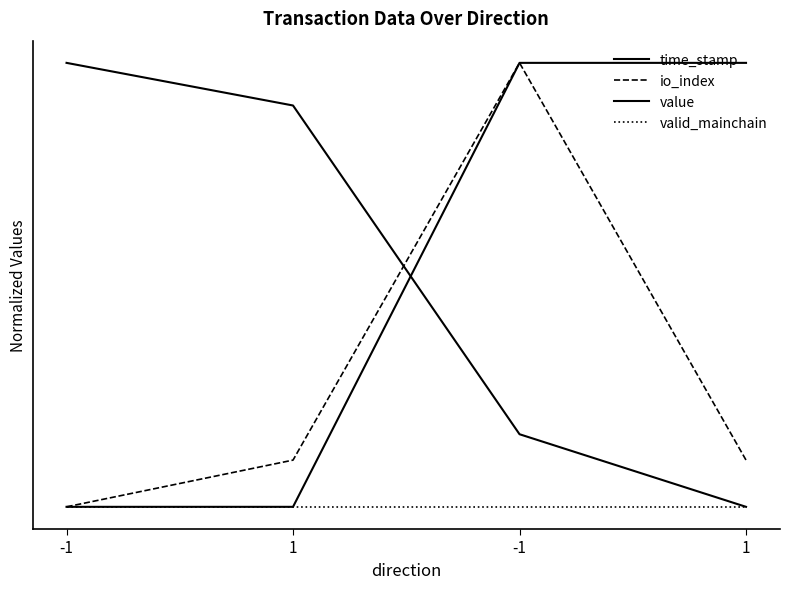

Reading right to left, transcribe all the data shown in this chart.

time_stamp: 1=0.0	-1=0.2	1=0.9	-1=1.0
io_index: 1=0.1	-1=1.0	1=0.1	-1=0.0
value: 1=1.0	-1=1.0	1=0.0	-1=0.0
valid_mainchain: 1=0.0	-1=0.0	1=0.0	-1=0.0